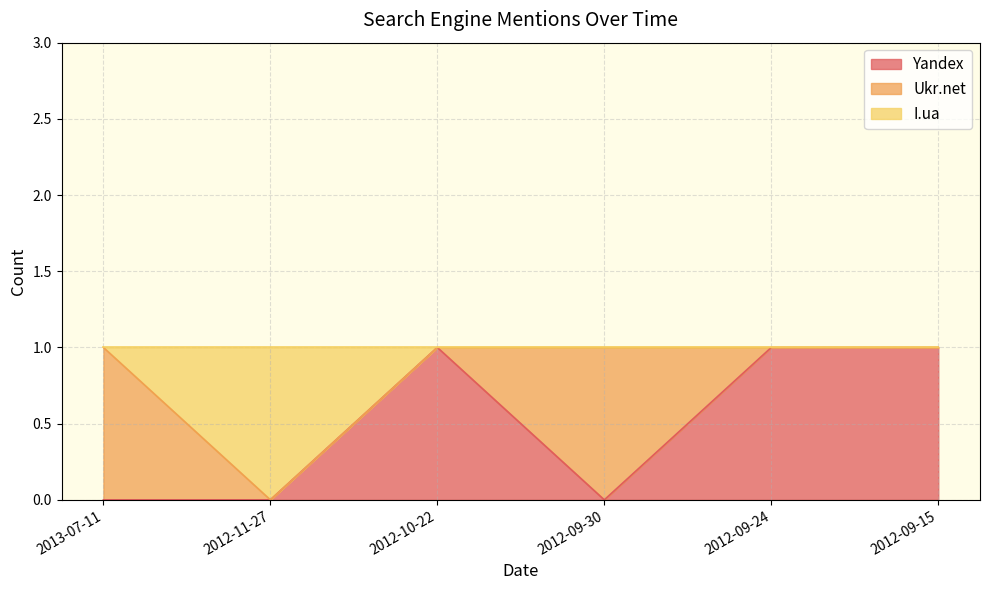

Is it true that Yandex equals -1 at 2012-11-27?

False